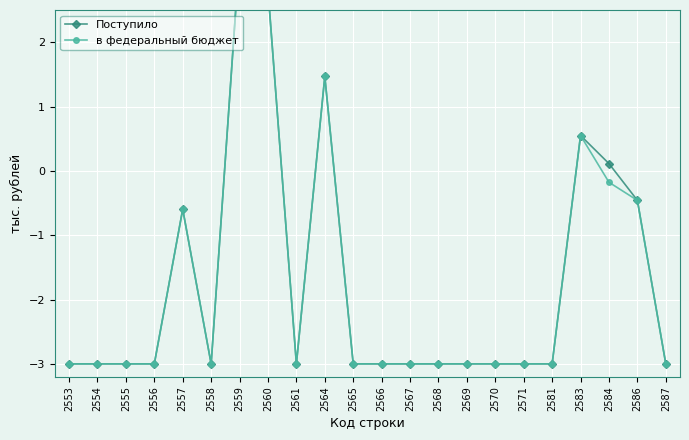

At which label is в федеральный бюджет closest to 0?

2584